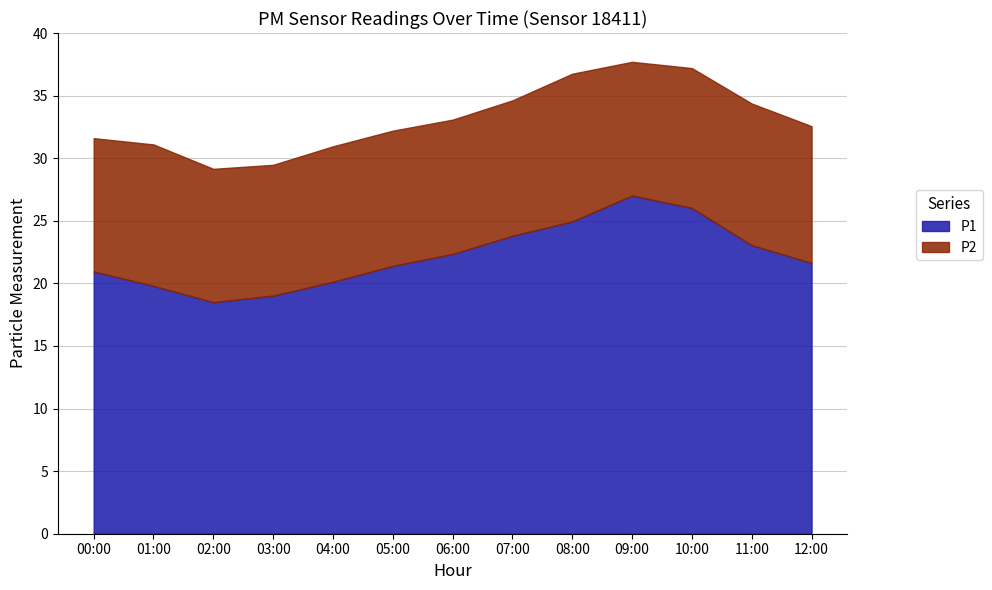

Reading left to right, what are all the values shown in this chart?

00:00=20.9	01:00=19.8	02:00=18.5	03:00=19.0	04:00=20.1	05:00=21.4	06:00=22.4	07:00=23.8	08:00=24.9	09:00=27.0	10:00=26.0	11:00=23.1	12:00=21.6